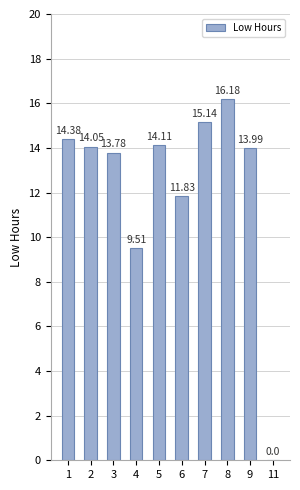

What is the sum of the values at 11 and 3?

13.8